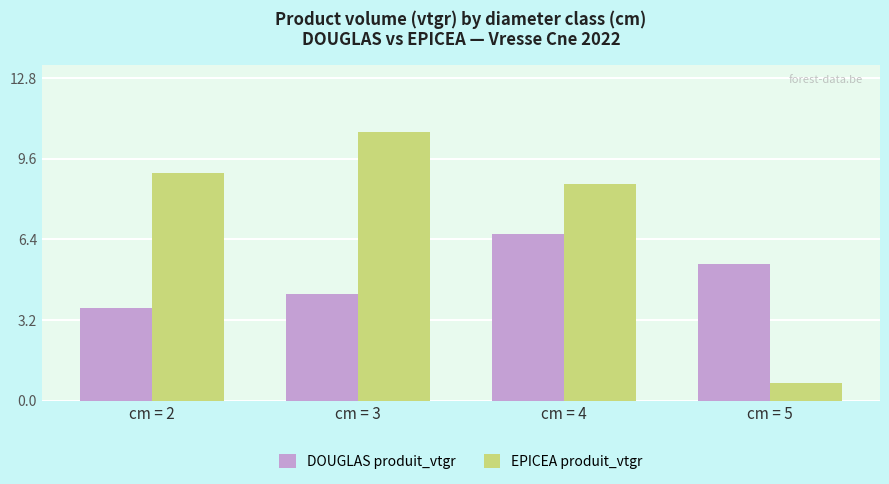

Between cm = 2 and cm = 5, which series saw the biggest shift?

EPICEA produit_vtgr